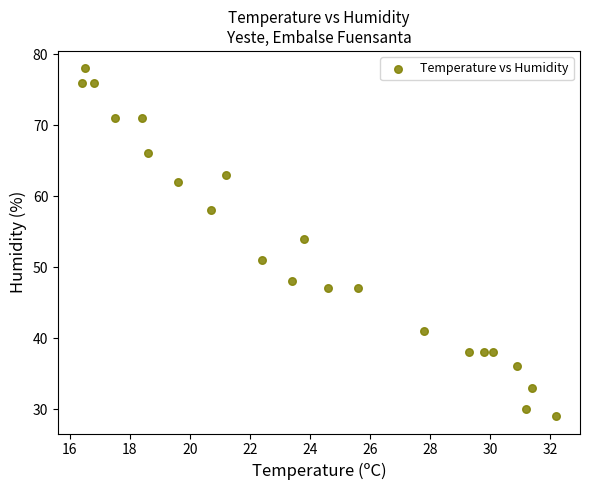

What Y value in the scatter plot is closest to 53?

54